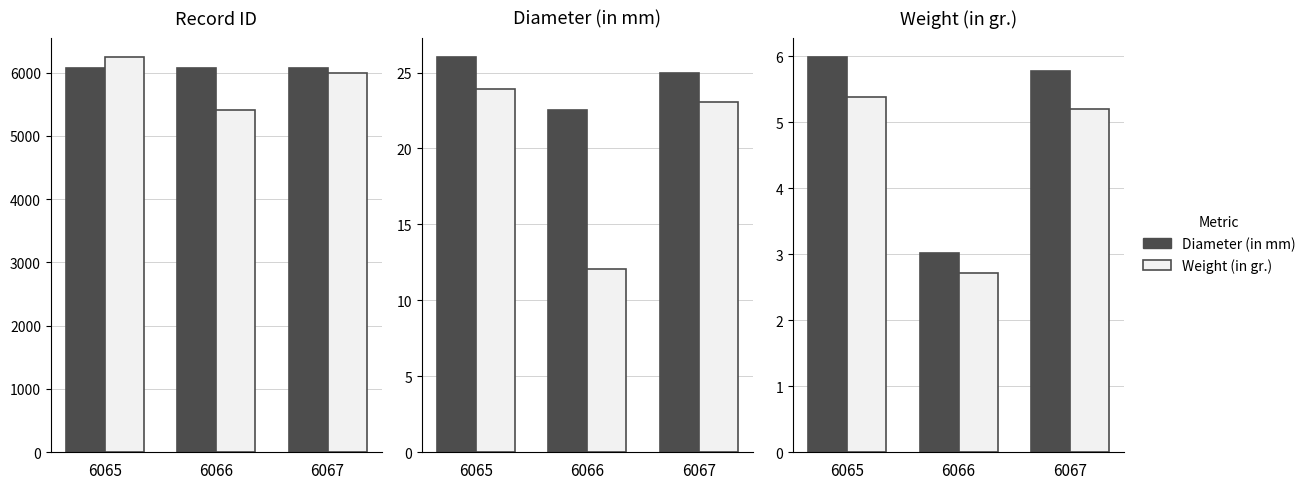

Rank the series by their average value, from lowest to highest.

Weight (in gr.), Diameter (in mm)